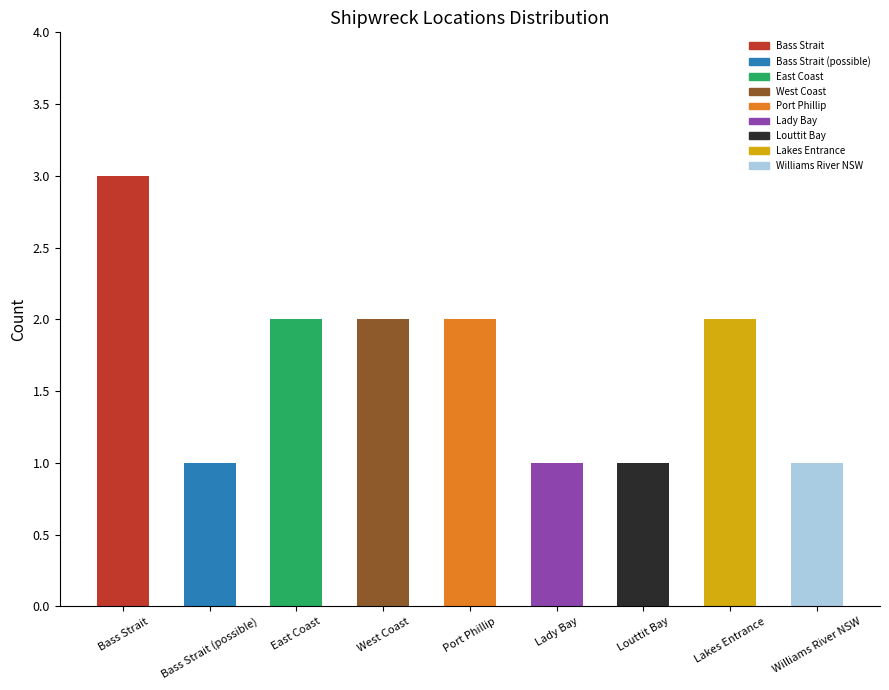

Which label corresponds to the largest value in the chart?

Bass Strait